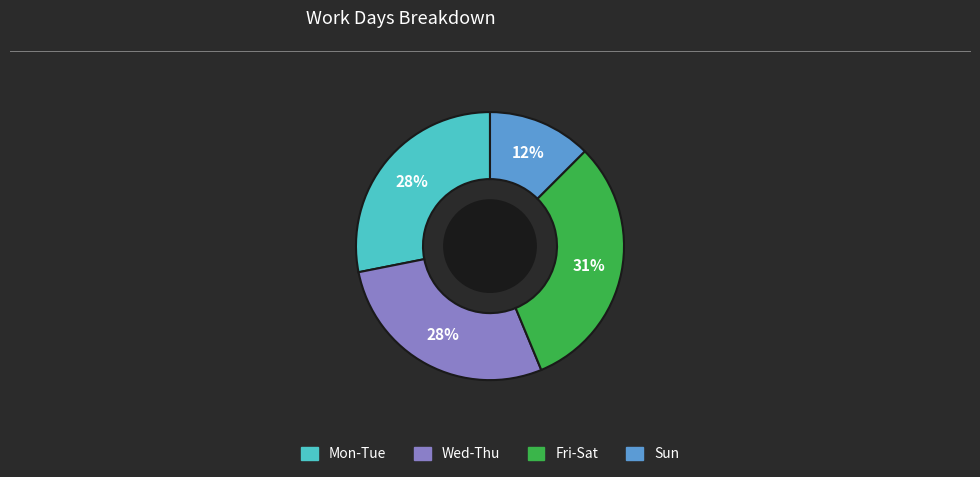

To the nearest percent, what is the average slice percentage?

25%